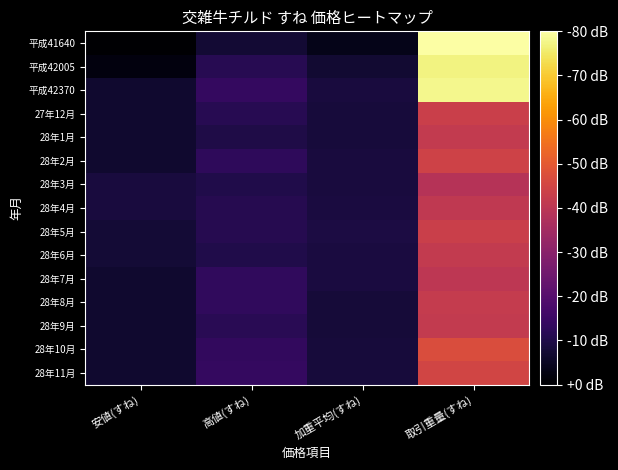

Rank the series at 取引重量(すね) from lowest to highest value.

28年3月, 28年7月, 28年4月, 28年9月, 28年1月, 28年6月, 28年8月, 28年5月, 27年12月, 28年2月, 28年11月, 28年10月, 平成42005, 平成42370, 平成41640